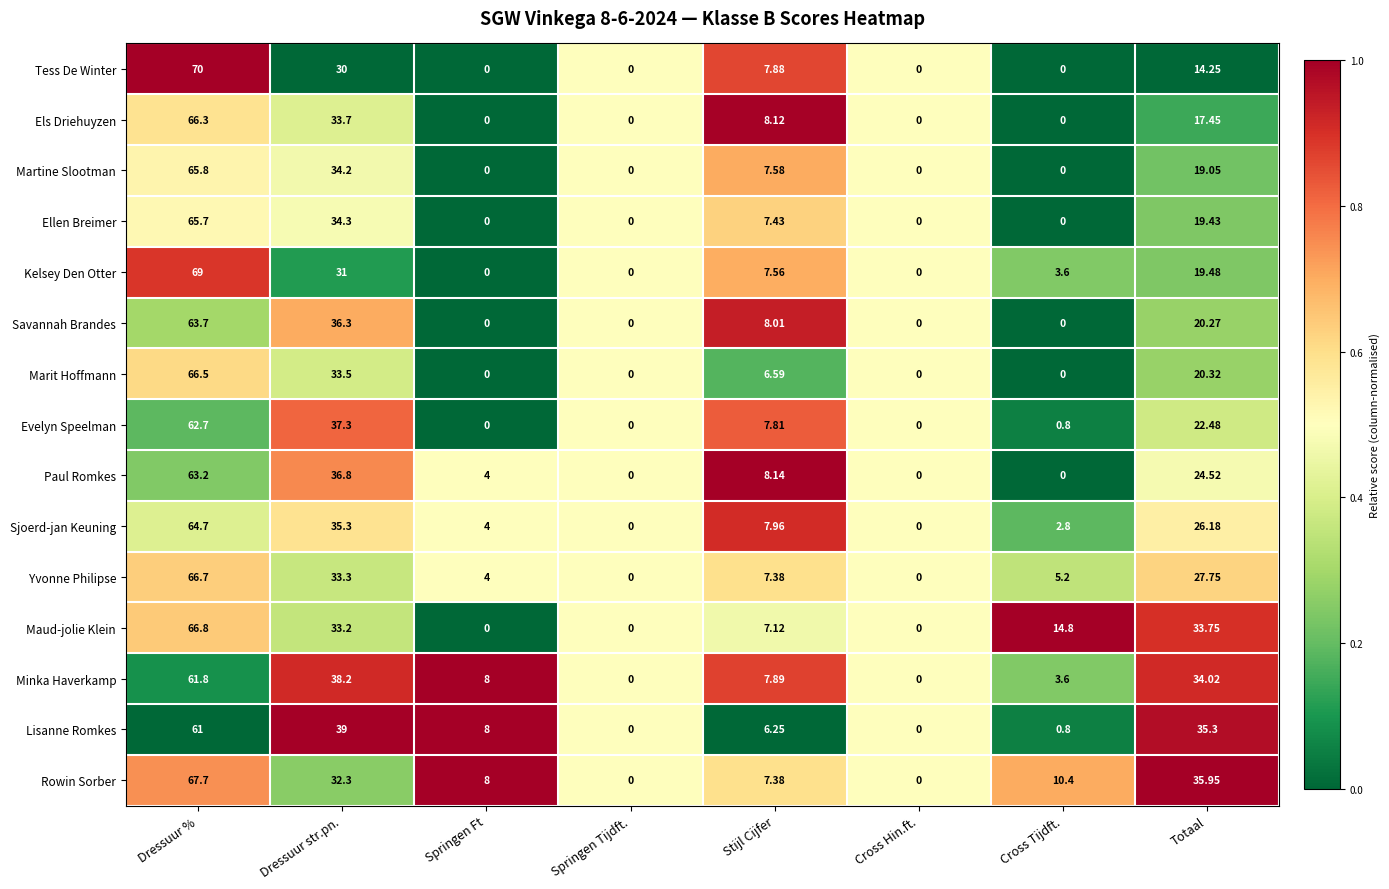

Rank the series at Dressuur str.pn. from lowest to highest value.

Tess De Winter, Kelsey Den Otter, Rowin Sorber, Maud-jolie Klein, Yvonne Philipse, Marit Hoffmann, Els Driehuyzen, Martine Slootman, Ellen Breimer, Sjoerd-jan Keuning, Savannah Brandes, Paul Romkes, Evelyn Speelman, Minka Haverkamp, Lisanne Romkes